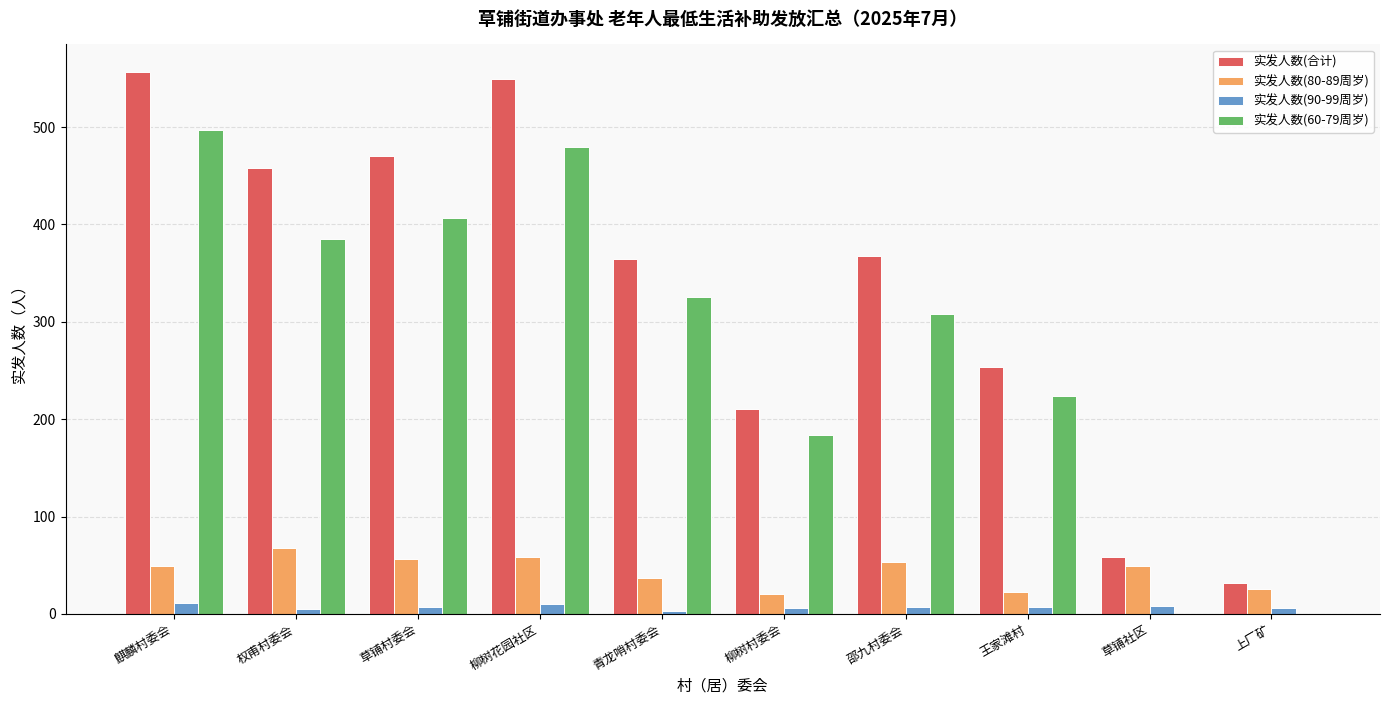

True or false: 实发人数(60-79周岁) has a value of 517 at 邵九村委会.

False